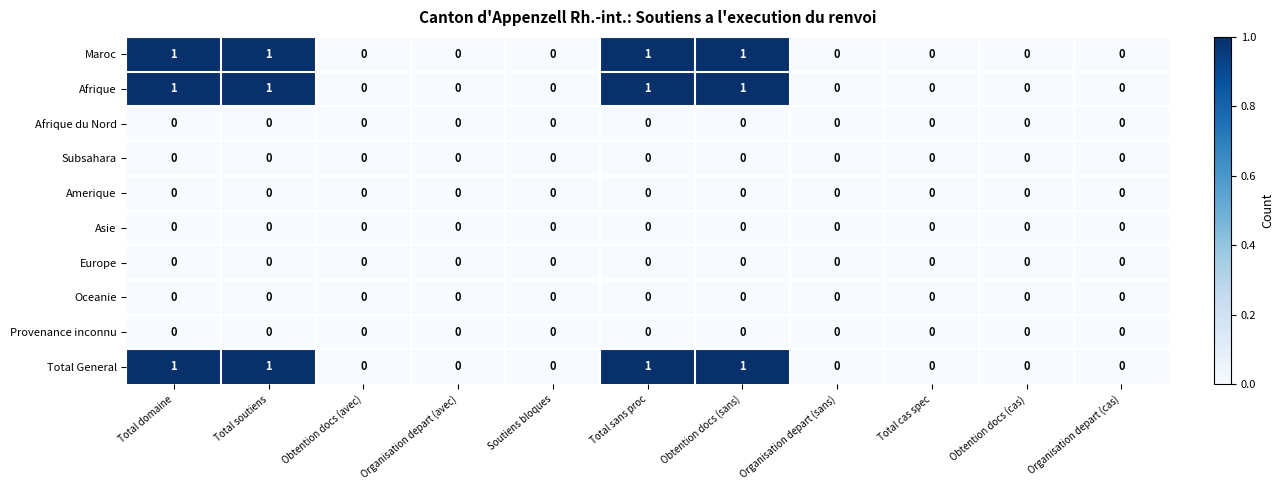

Count the Maroc values in the range 0 to 1.

11